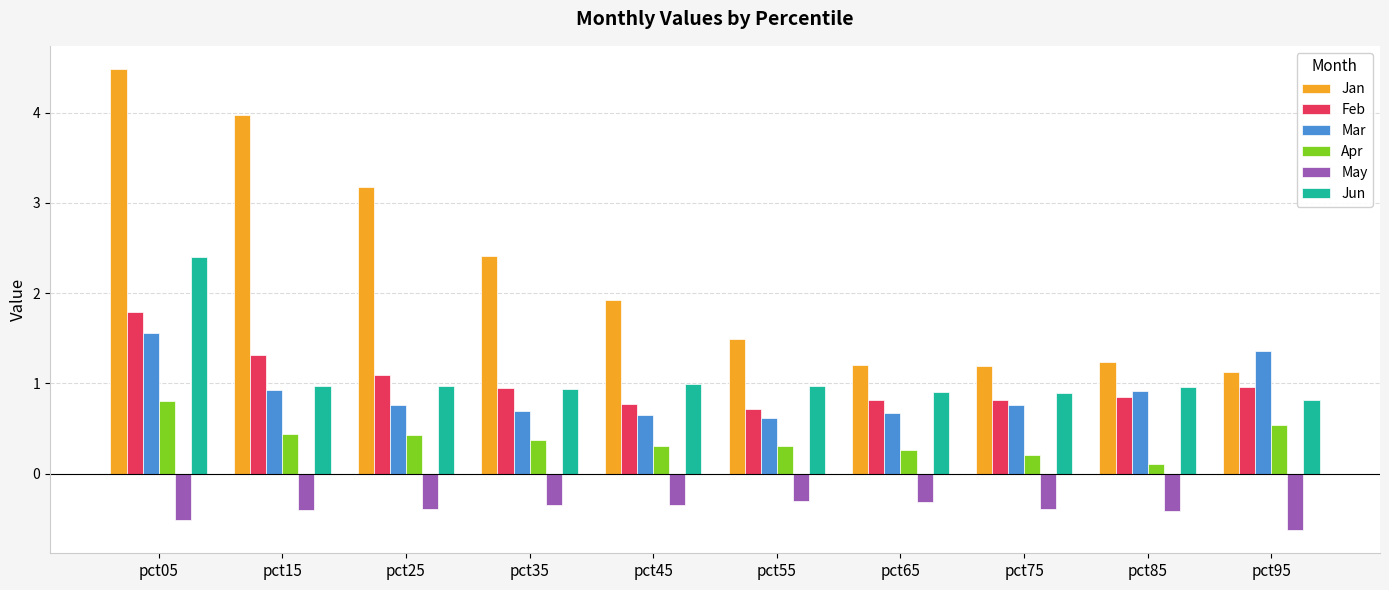

Which category has the highest value across all series?

pct05